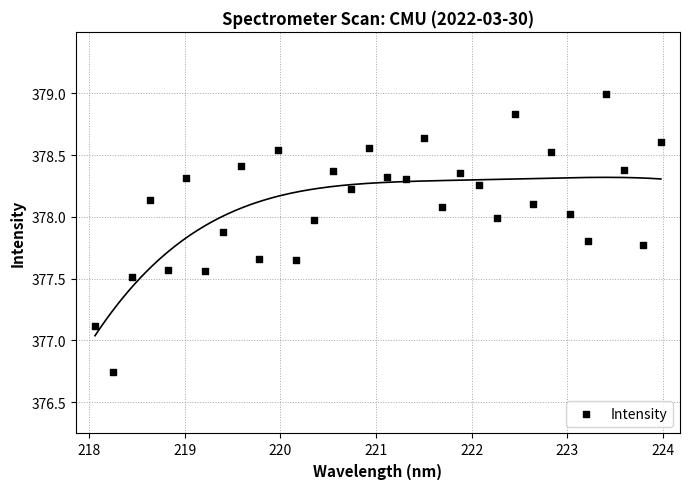

What Y value in the scatter plot is closest to 377?

377.1